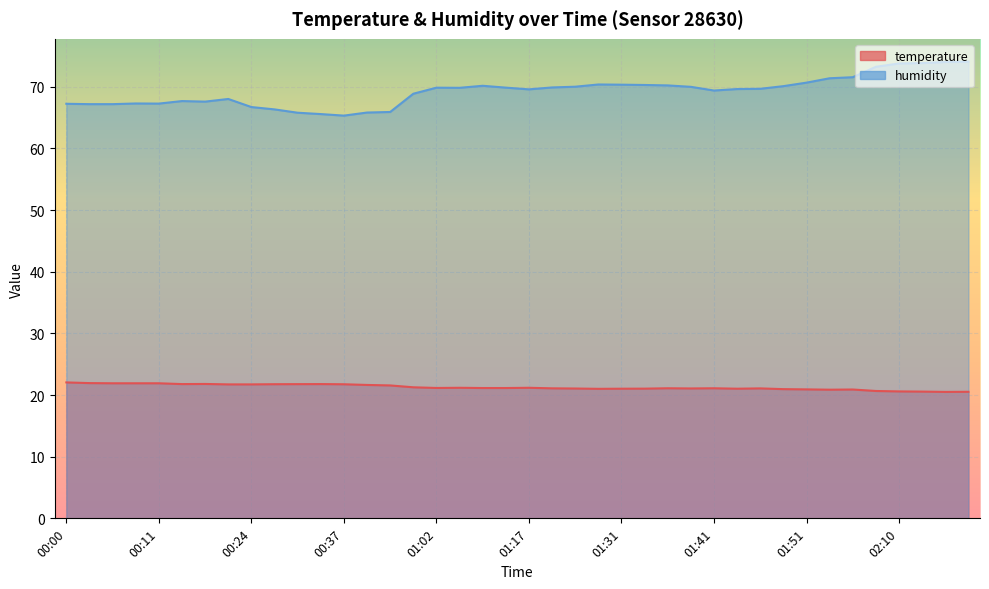

Which label corresponds to the smallest value in the chart?

02:15